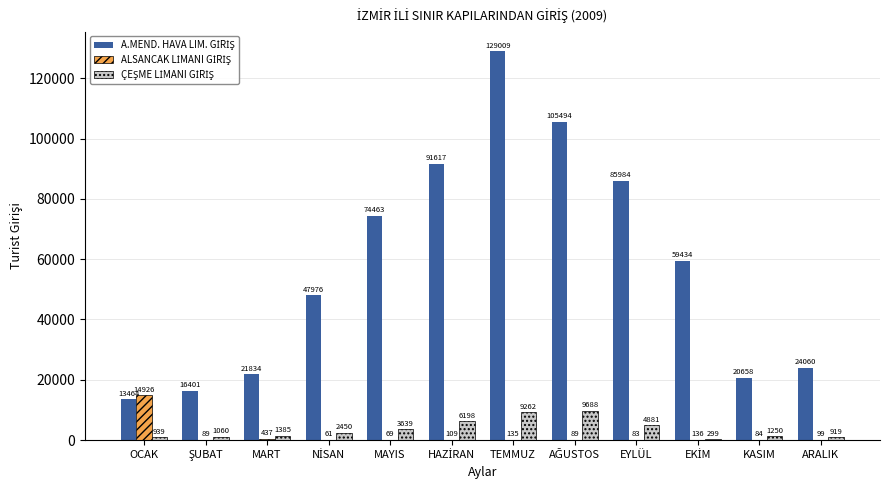

At which category is the sum across all series the highest?

TEMMUZ